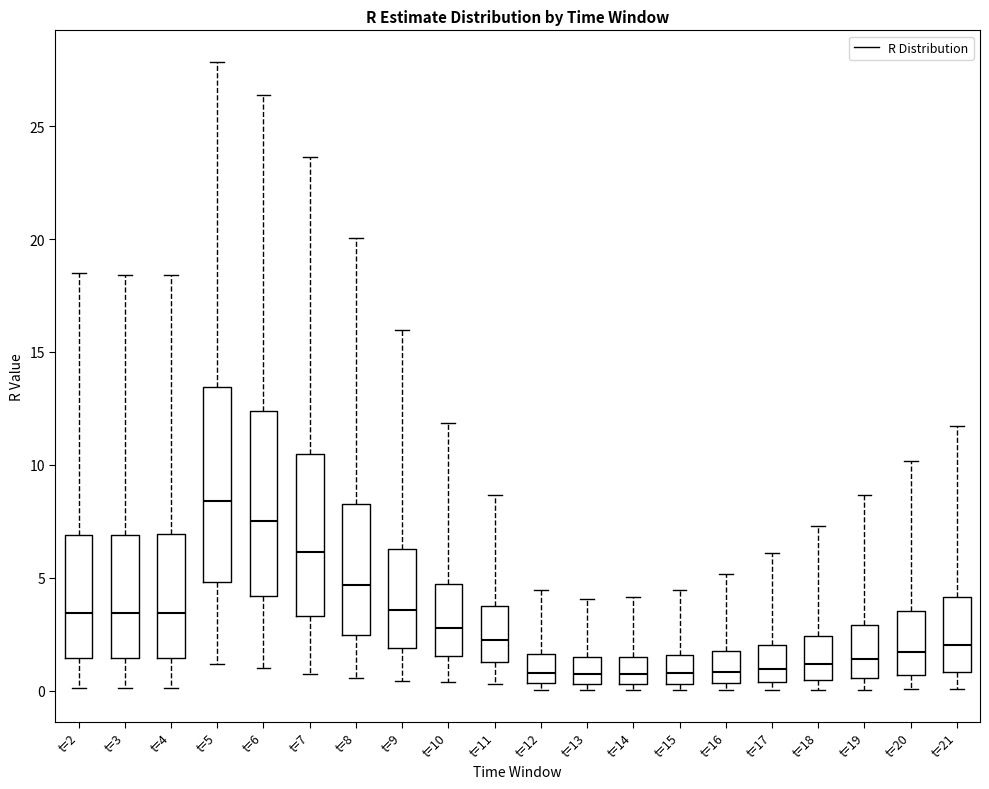

Reading left to right, transcribe this box plot: for each box, give where its median line is, the range the box spans, and where its two whiskers end, as read against the y-axis. The values are not printed on the chart, so give them approximately, as read against the axis.

t=2: median 3.5, box 1.5 to 7.0, whiskers 0.0 to 18.5
t=3: median 3.5, box 1.5 to 7.0, whiskers 0.0 to 18.5
t=4: median 3.5, box 1.5 to 7.0, whiskers 0.0 to 18.5
t=5: median 8.5, box 5.0 to 13.5, whiskers 1.0 to 28.0
t=6: median 7.5, box 4.0 to 12.5, whiskers 1.0 to 26.5
t=7: median 6.0, box 3.5 to 10.5, whiskers 1.0 to 23.5
t=8: median 4.5, box 2.5 to 8.5, whiskers 0.5 to 20.0
t=9: median 3.5, box 2.0 to 6.5, whiskers 0.5 to 16.0
t=10: median 3.0, box 1.5 to 4.5, whiskers 0.5 to 12.0
t=11: median 2.5, box 1.5 to 4.0, whiskers 0.5 to 8.5
t=12: median 1.0, box 0.5 to 1.5, whiskers 0.0 to 4.5
t=13: median 0.5 (inside the box), box 0.5 to 1.5, whiskers 0.0 to 4.0
t=14: median 0.5 (inside the box), box 0.5 to 1.5, whiskers 0.0 to 4.0
t=15: median 1.0, box 0.5 to 1.5, whiskers 0.0 to 4.5
t=16: median 1.0, box 0.5 to 2.0, whiskers 0.0 to 5.0
t=17: median 1.0, box 0.5 to 2.0, whiskers 0.0 to 6.0
t=18: median 1.0, box 0.5 to 2.5, whiskers 0.0 to 7.5
t=19: median 1.5, box 0.5 to 3.0, whiskers 0.0 to 8.5
t=20: median 1.5, box 0.5 to 3.5, whiskers 0.0 to 10.0
t=21: median 2.0, box 1.0 to 4.0, whiskers 0.0 to 11.5